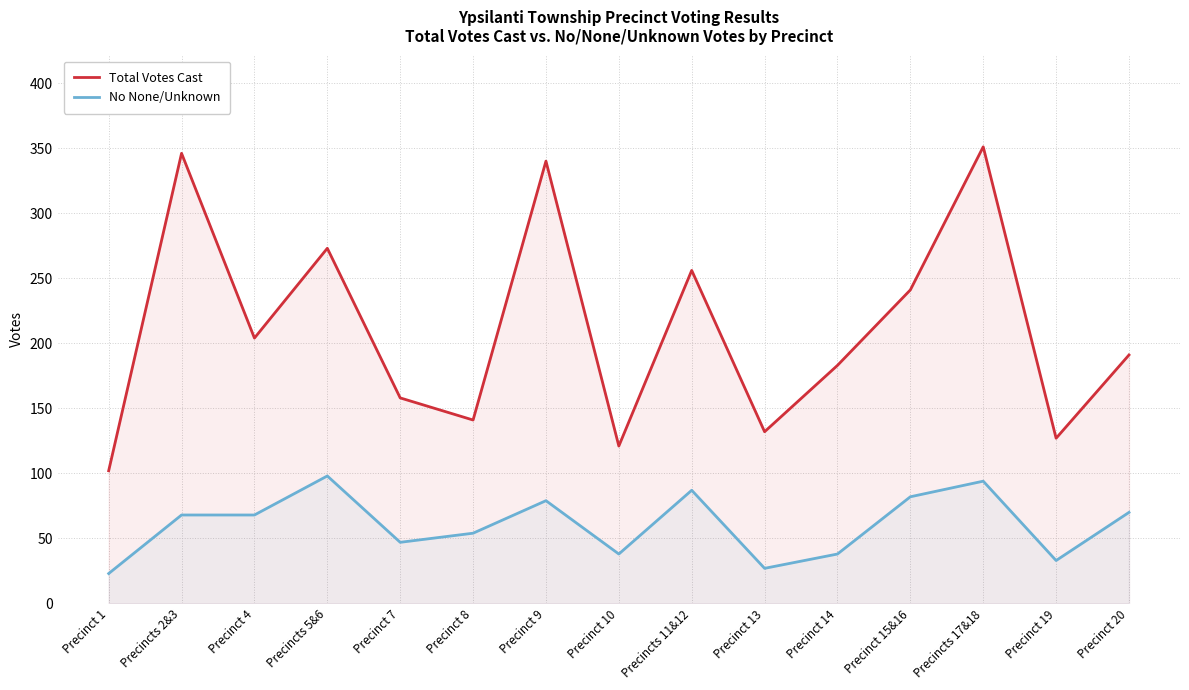

How many lines are shown in the chart?

2